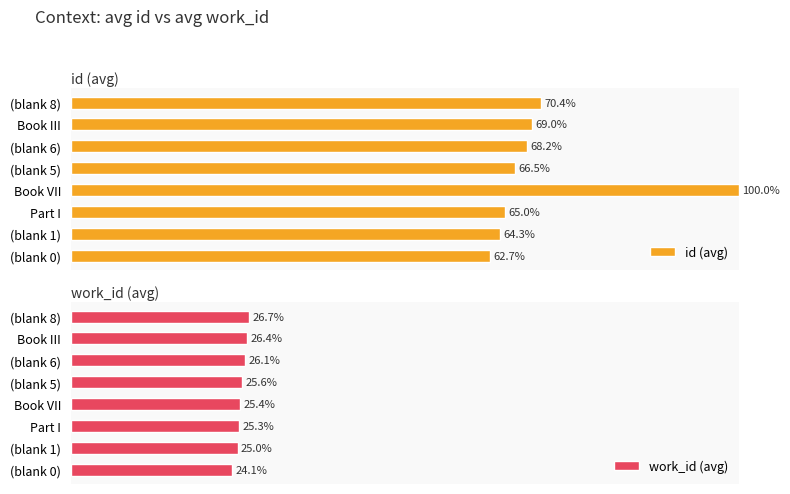

What is the difference between the maximum and second lowest values in the id (avg) series?

35.7